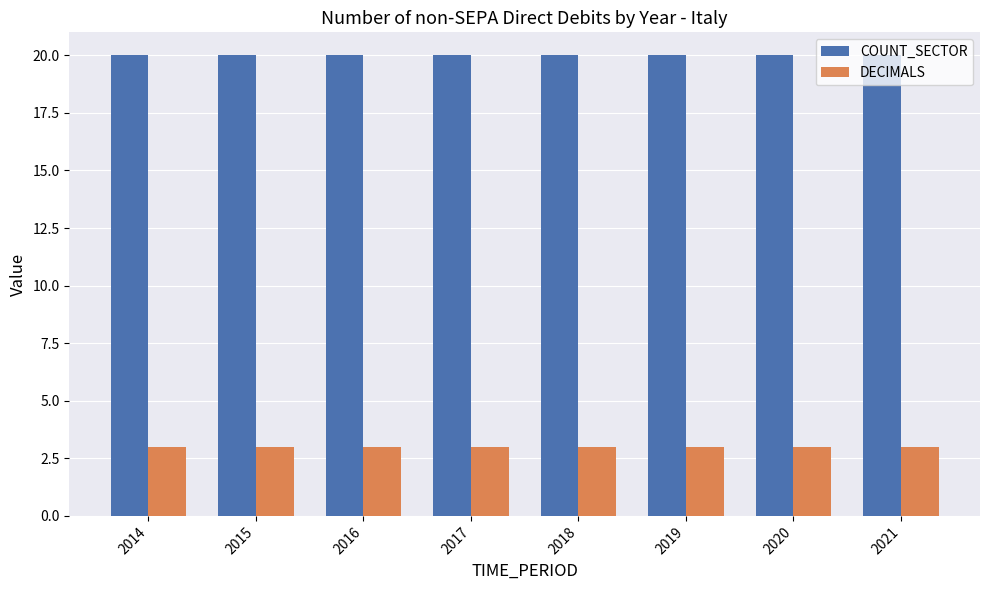

What is the spread (max minus min) of values at 2014?

17